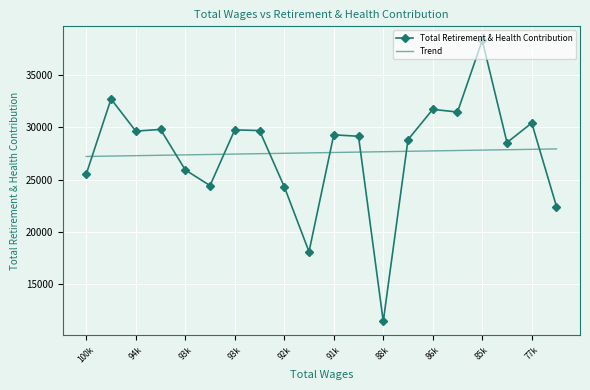

Which series has the largest range (max minus min)?

Total Retirement & Health Contribution